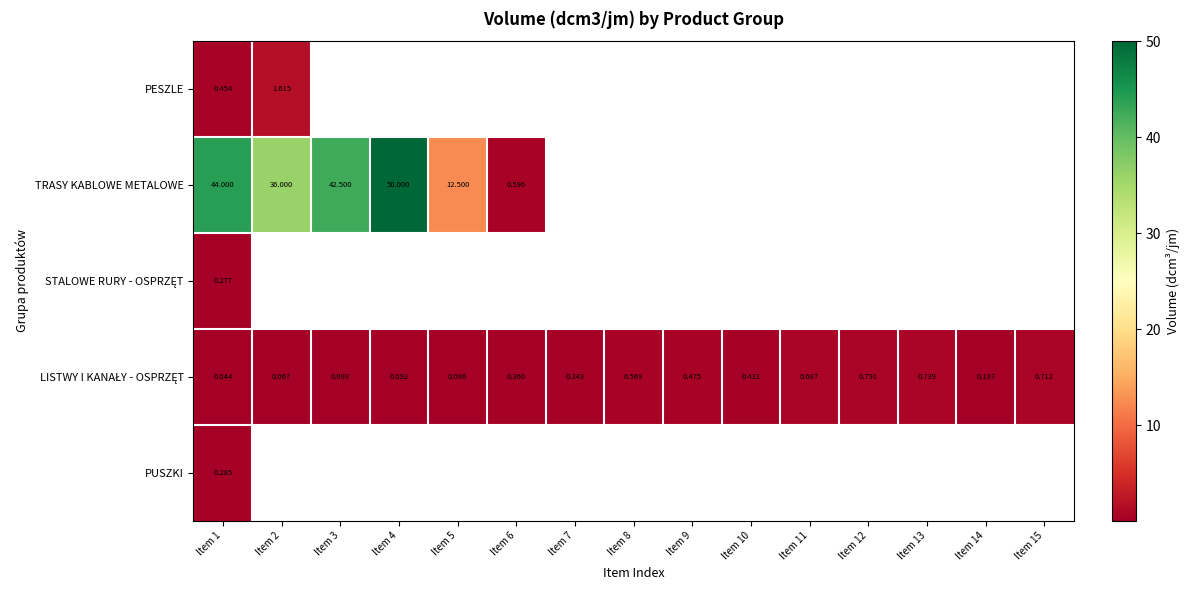

At how many categories does at least one series exceed 19?

4